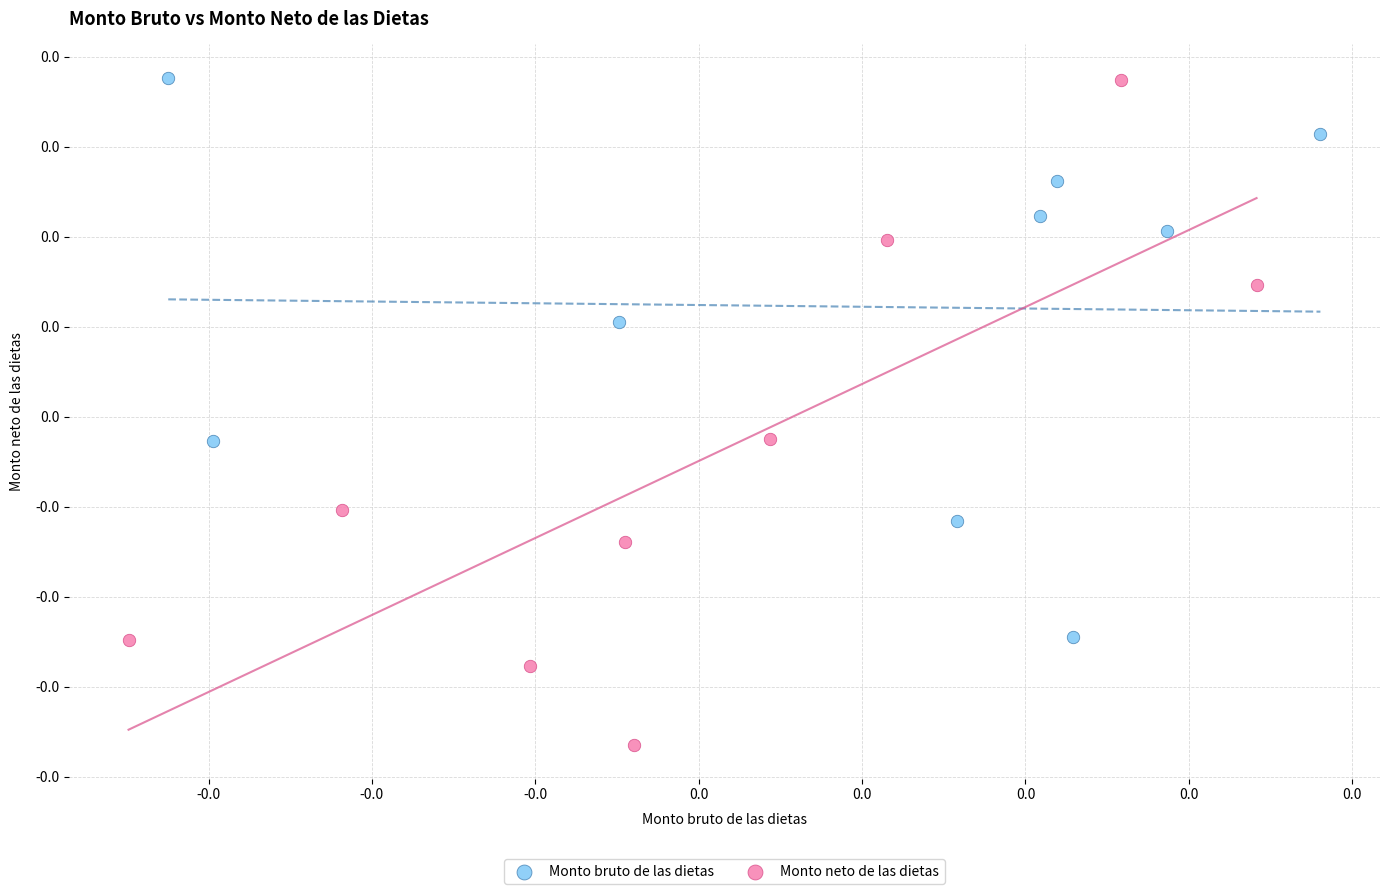

Which series has the widest spread of Y values?

Monto neto de las dietas